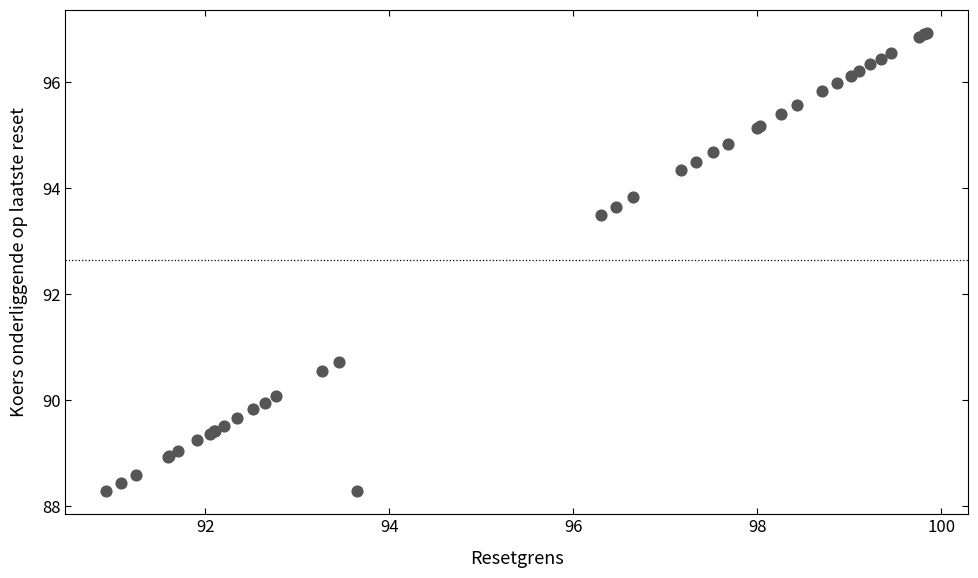

What Y value in the scatter plot is closest to 92?

90.7